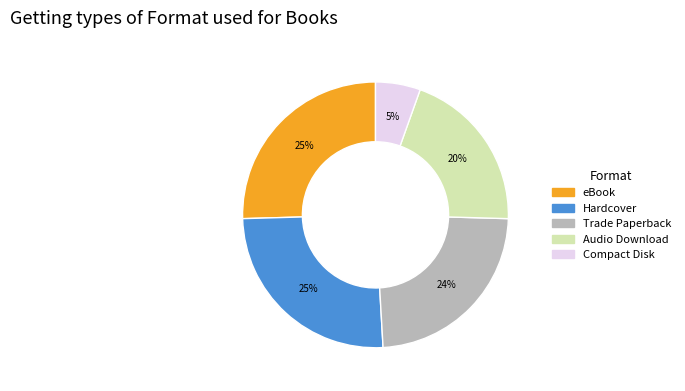

To the nearest percent, what is the difference between the largest and smallest slice percentages?

20%